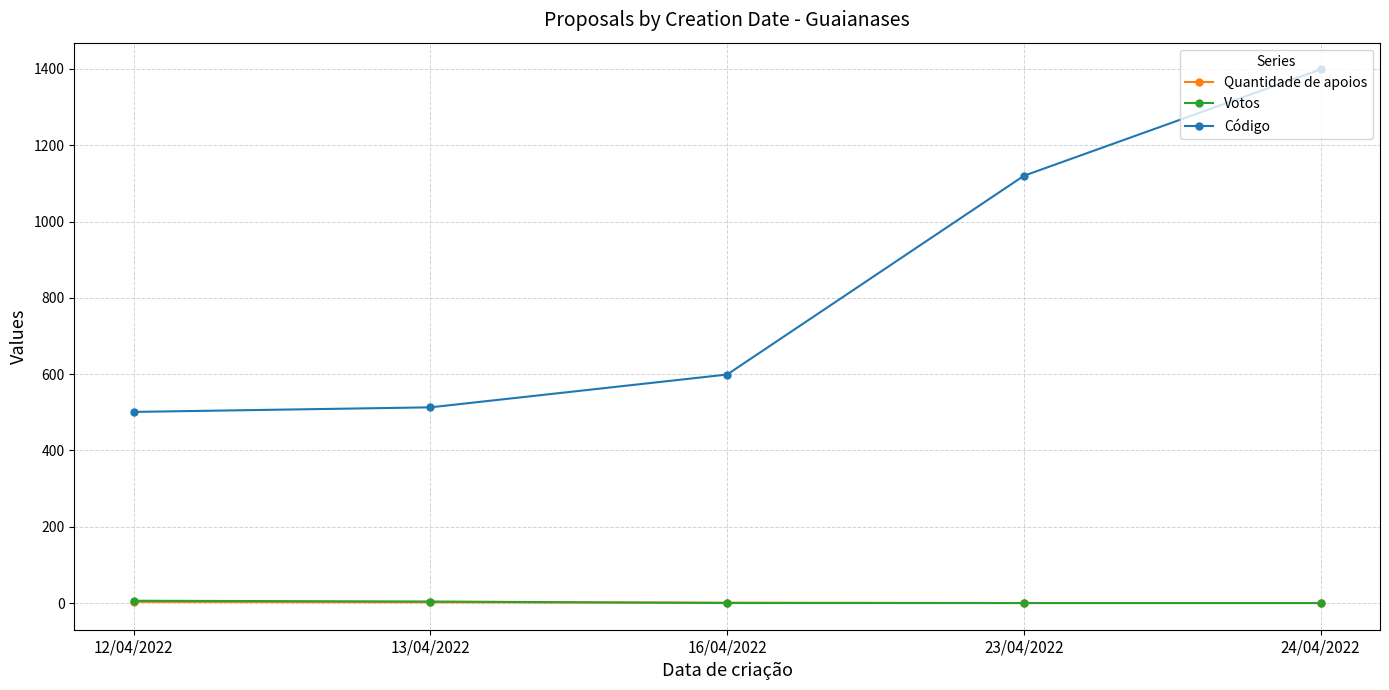

True or false: Votos and Código intersect in this chart.

False